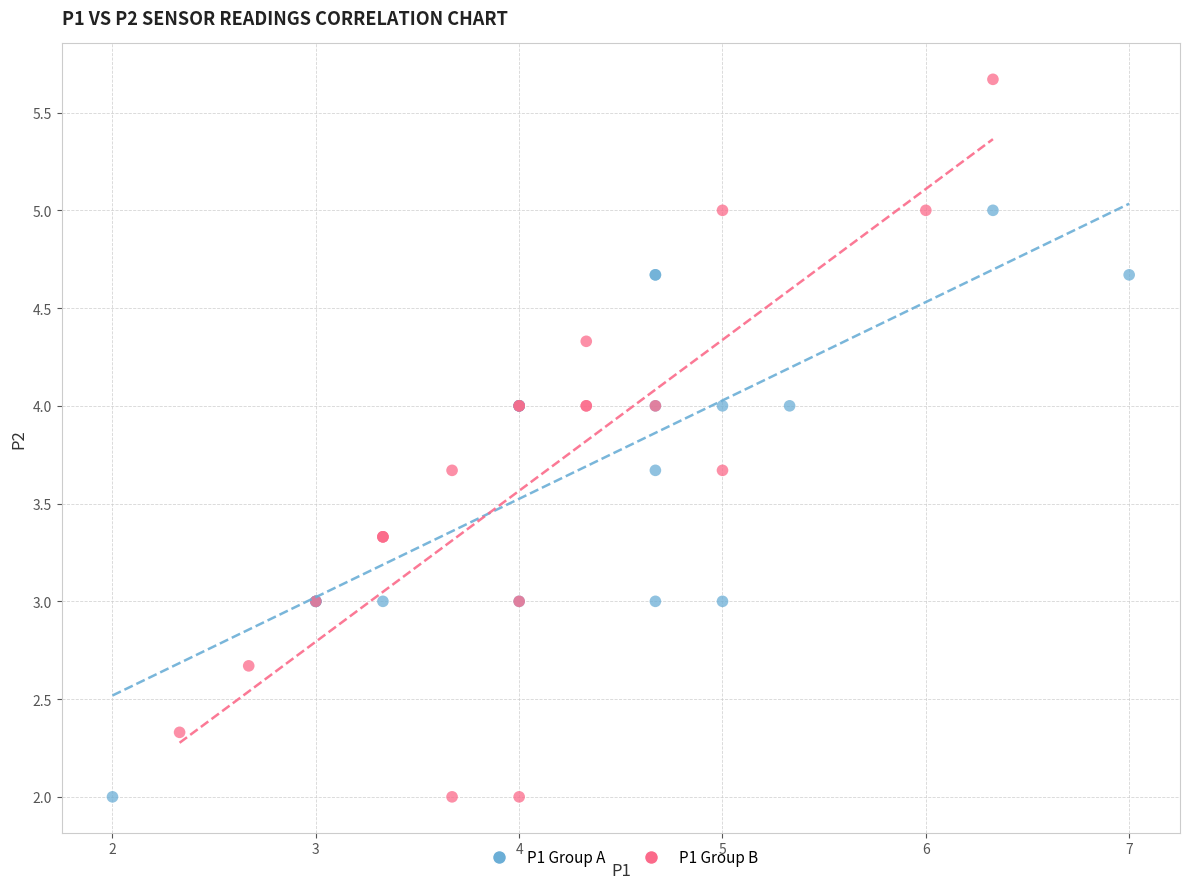

Which series has the widest spread of Y values?

P1 Group B